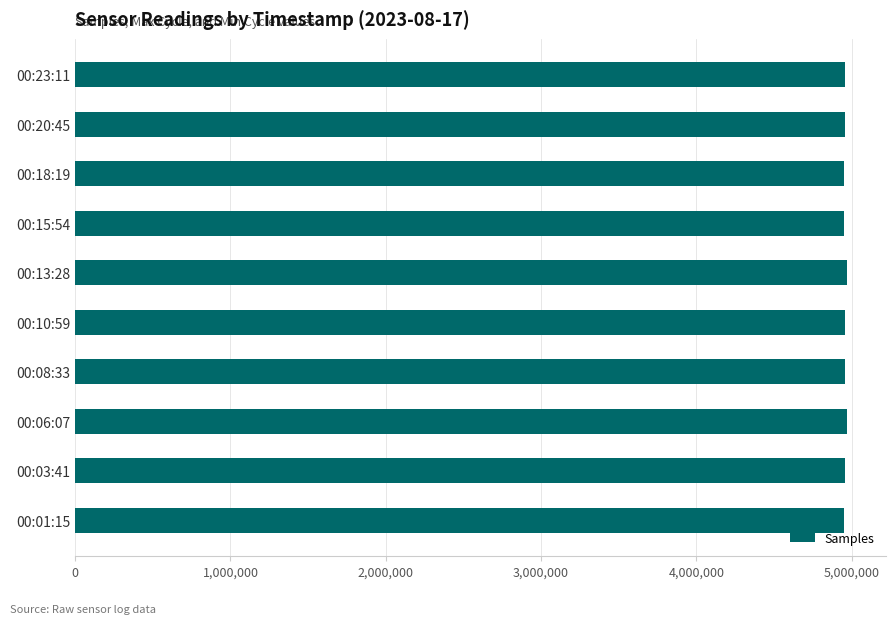

What is the sum of all values?

49567898